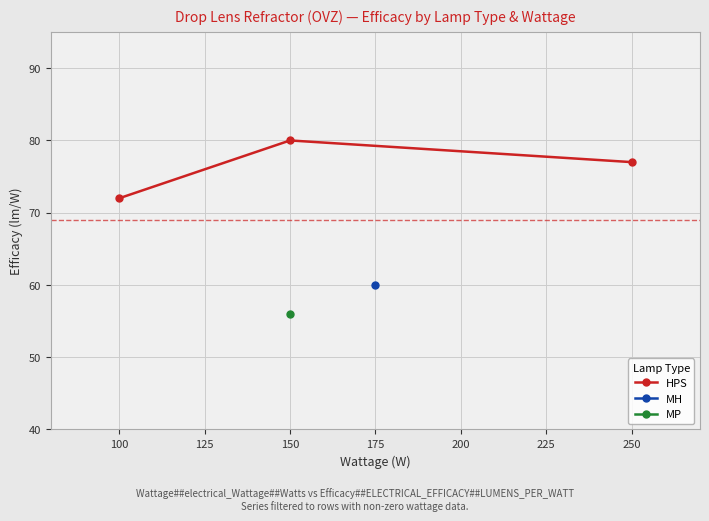

Does the chart have visible grid lines?

Yes